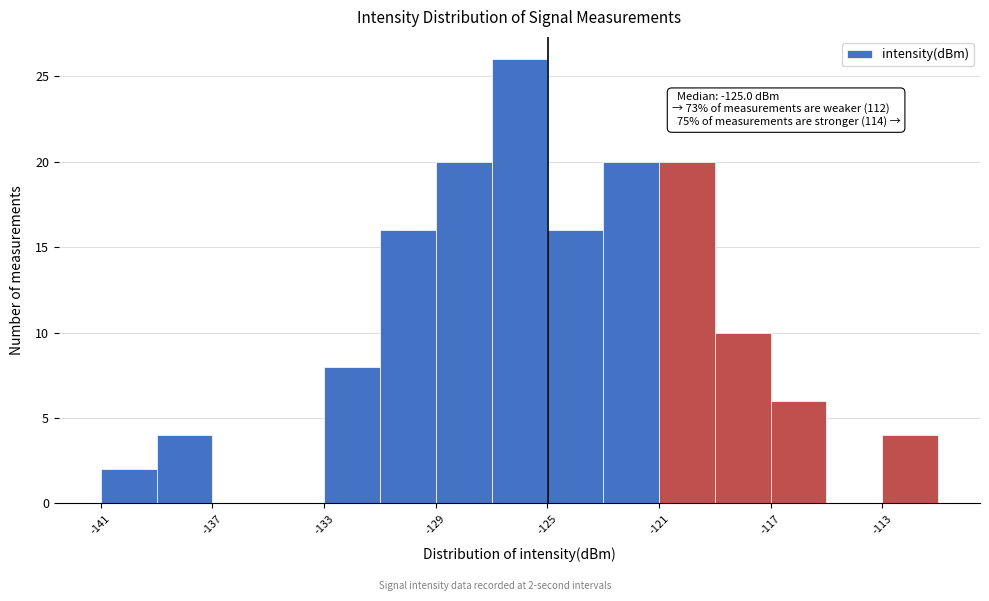

Over which range of the x-axis is the bar tallest?

-127 to -125